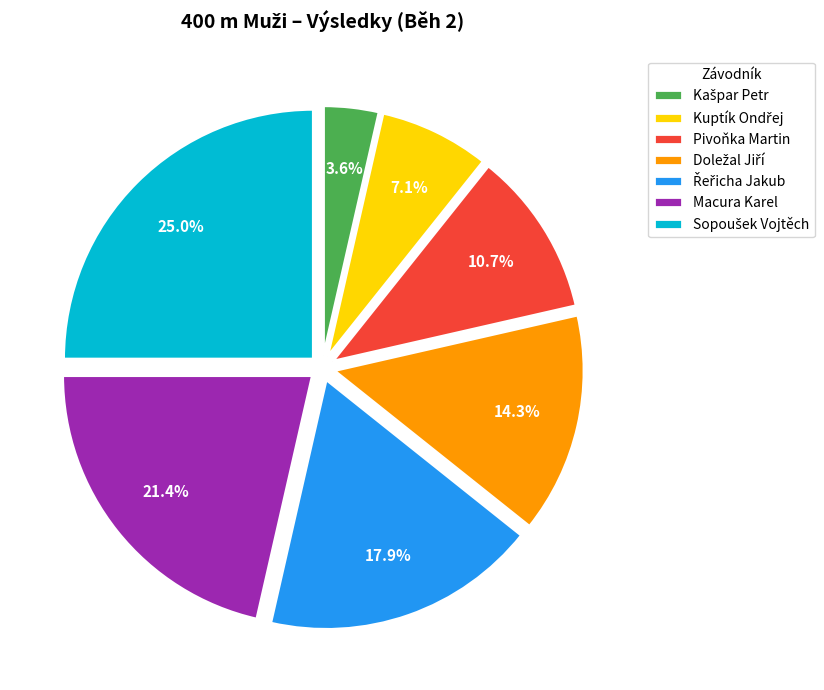

What is the ratio of the value at Pivoňka Martin to the value at Macura Karel?

0.5